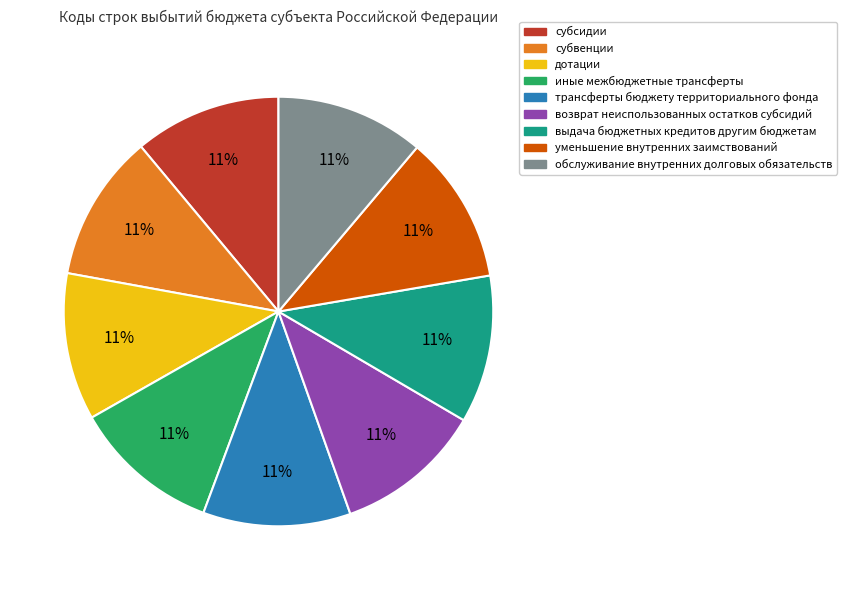

True or false: субсидии accounts for 11% of the total.

True